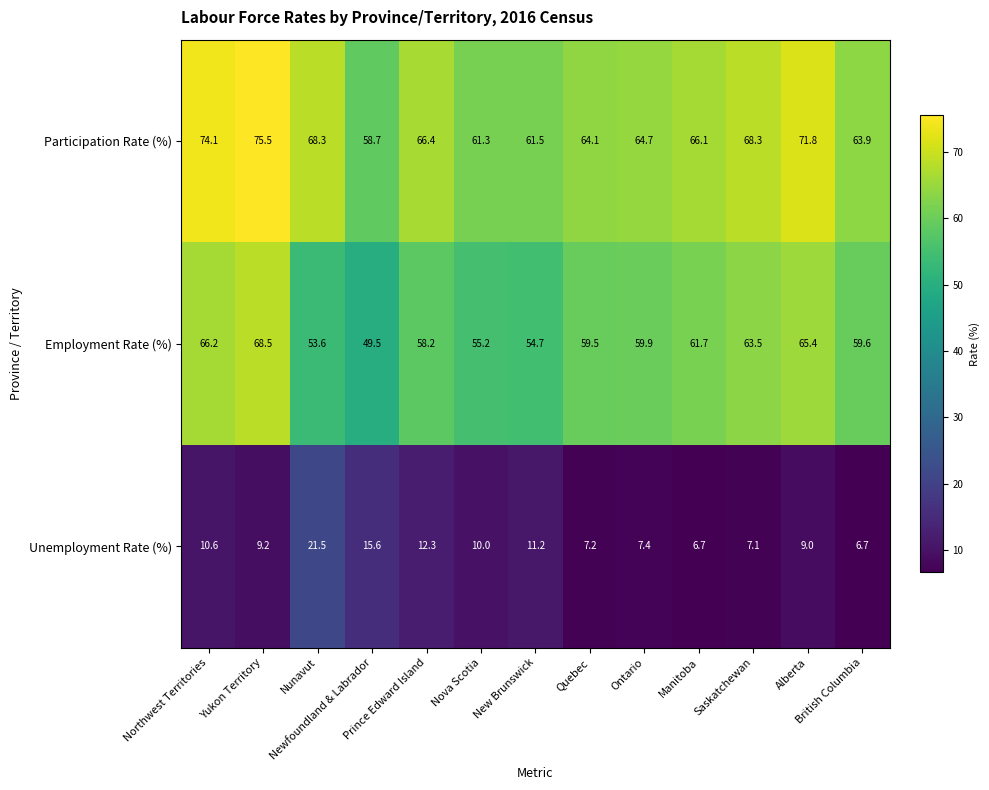

What is the difference between the highest and lowest values at Prince Edward Island?

54.1